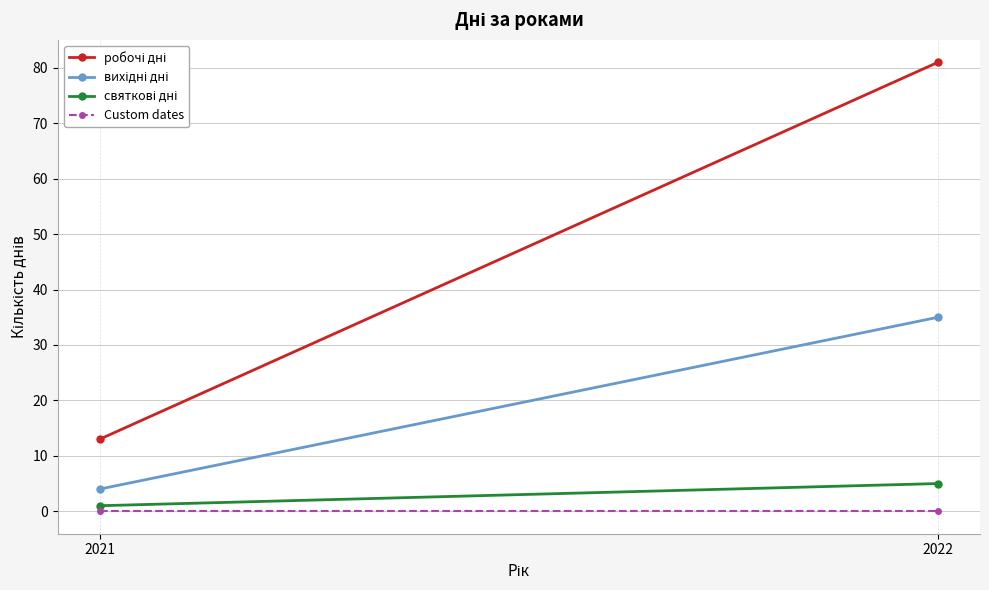

True or false: вихідні дні has a value of 9 at 2022.

False